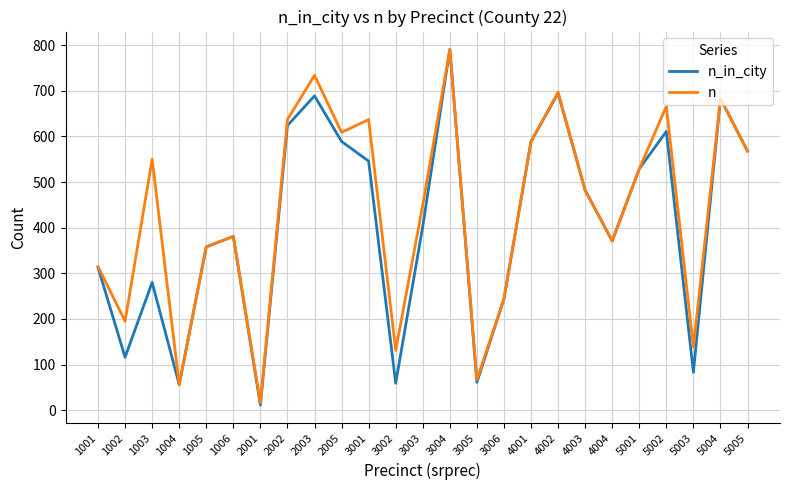

The n_in_city series shows 754 at 5001. True or false?

False